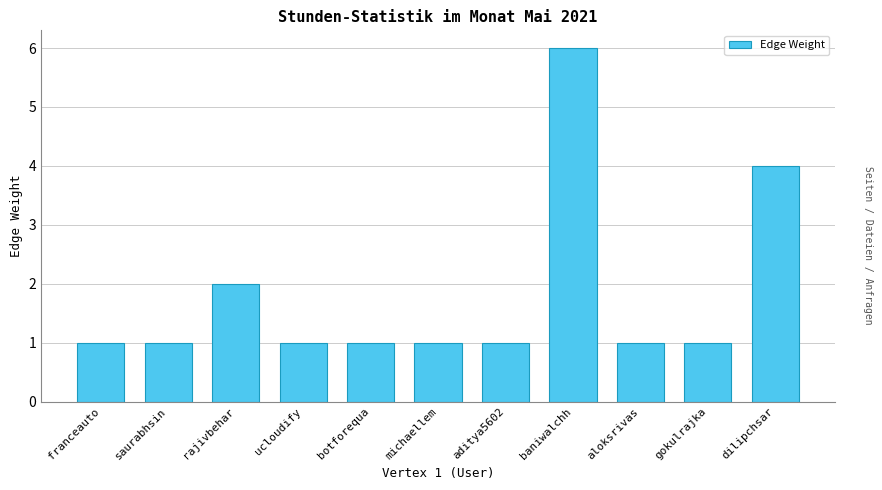

What is the label of the 6th bar from the right?

michaellem